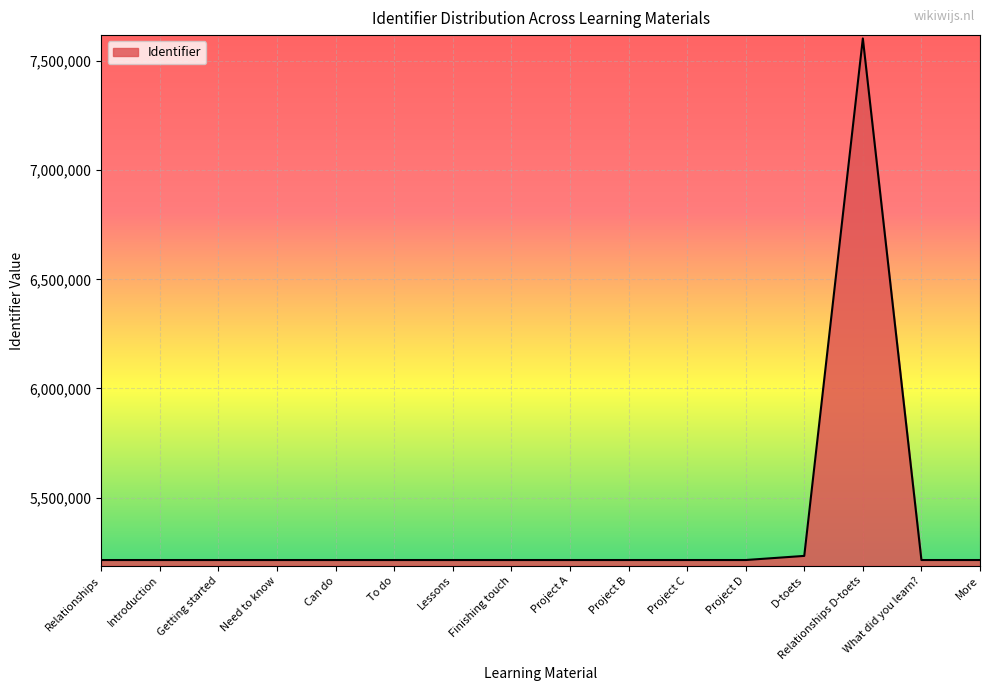

What is the difference between the maximum and minimum values?

2389777